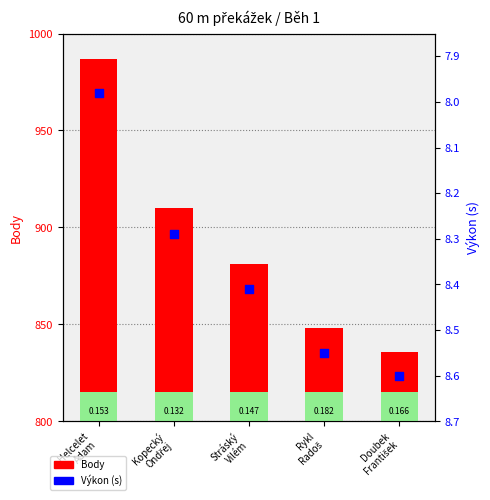

Which series has the largest Y range (max minus min)?

Body